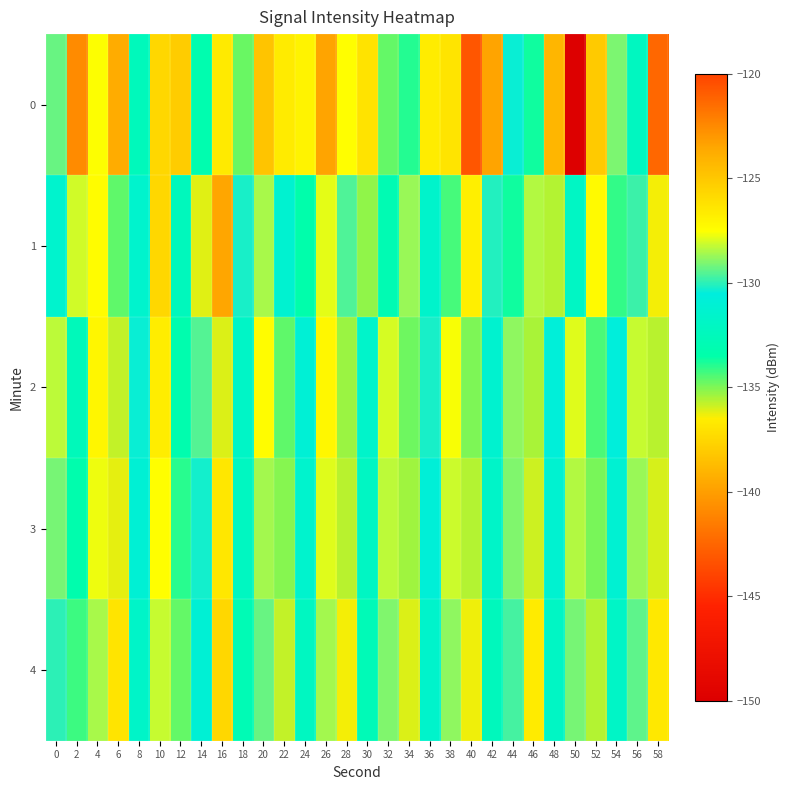

How many series are shown in this chart?

5